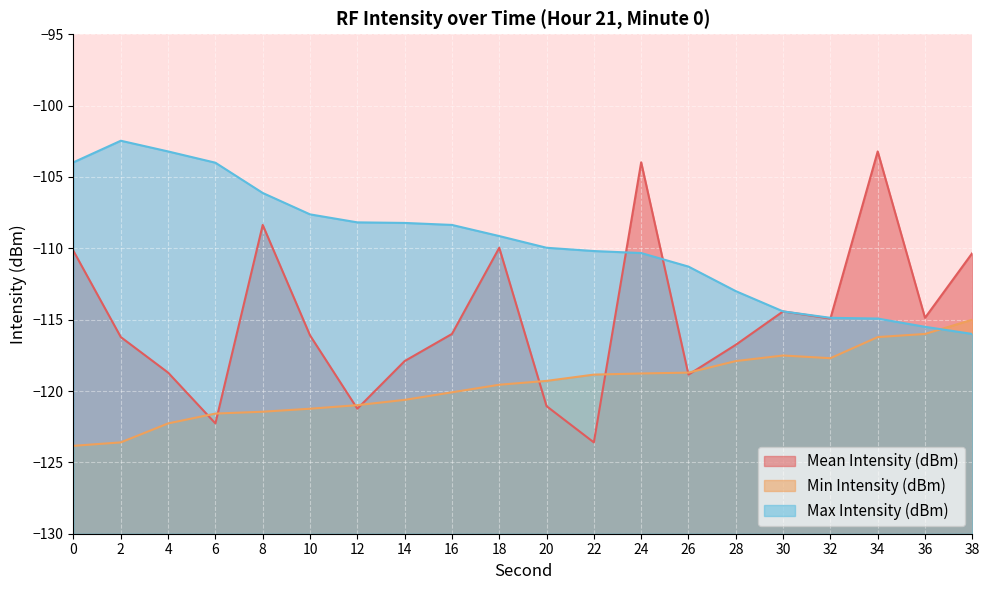

The value of Mean Intensity (dBm) at 2 is -116.2. True or false?

True